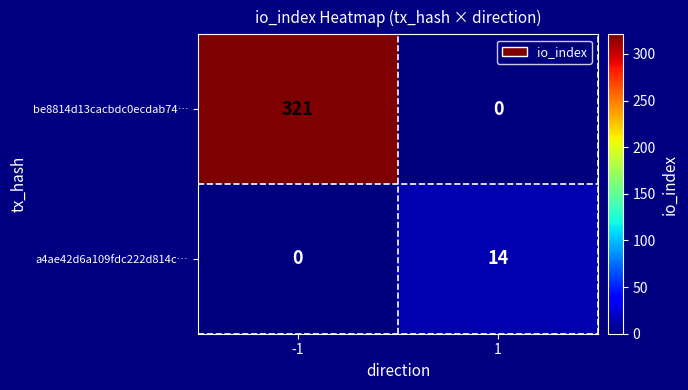

Which series has the largest total across all categories?

be8814d13cacbdc0ecdab74…